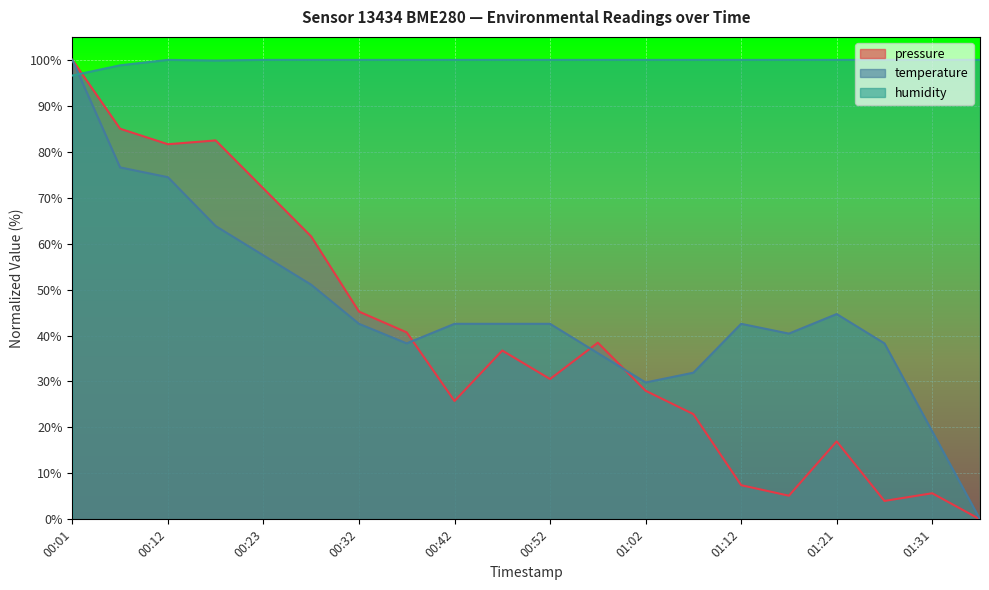

How many values in pressure are above zero?

19